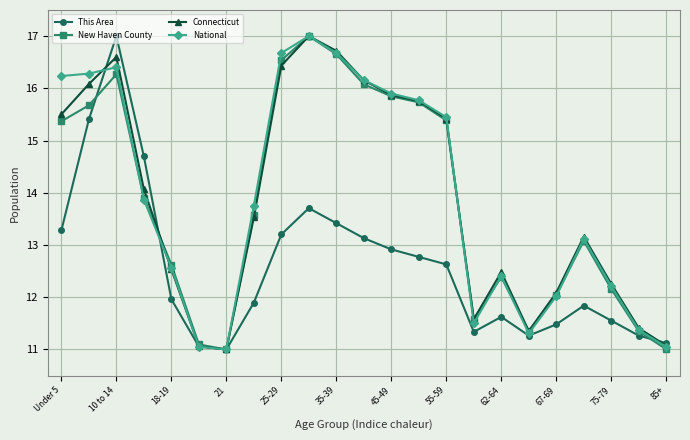

What is the lowest value of the This Area series?

11.0